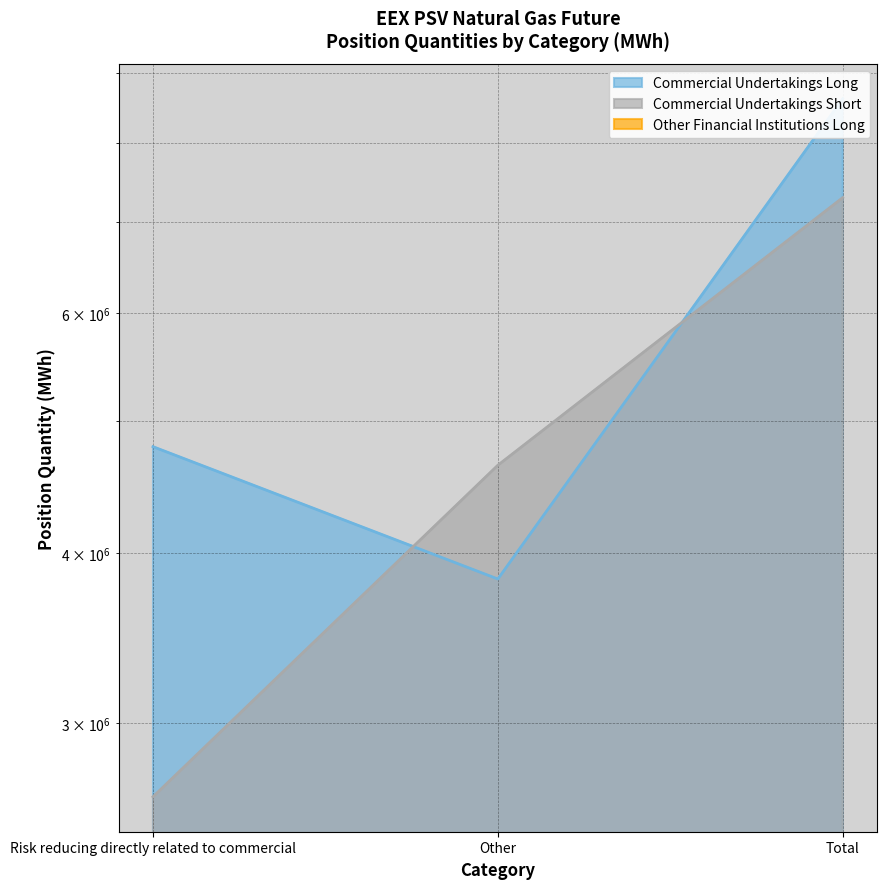

Count the Commercial Undertakings Short values in the range 2650632 to 7290744.

3